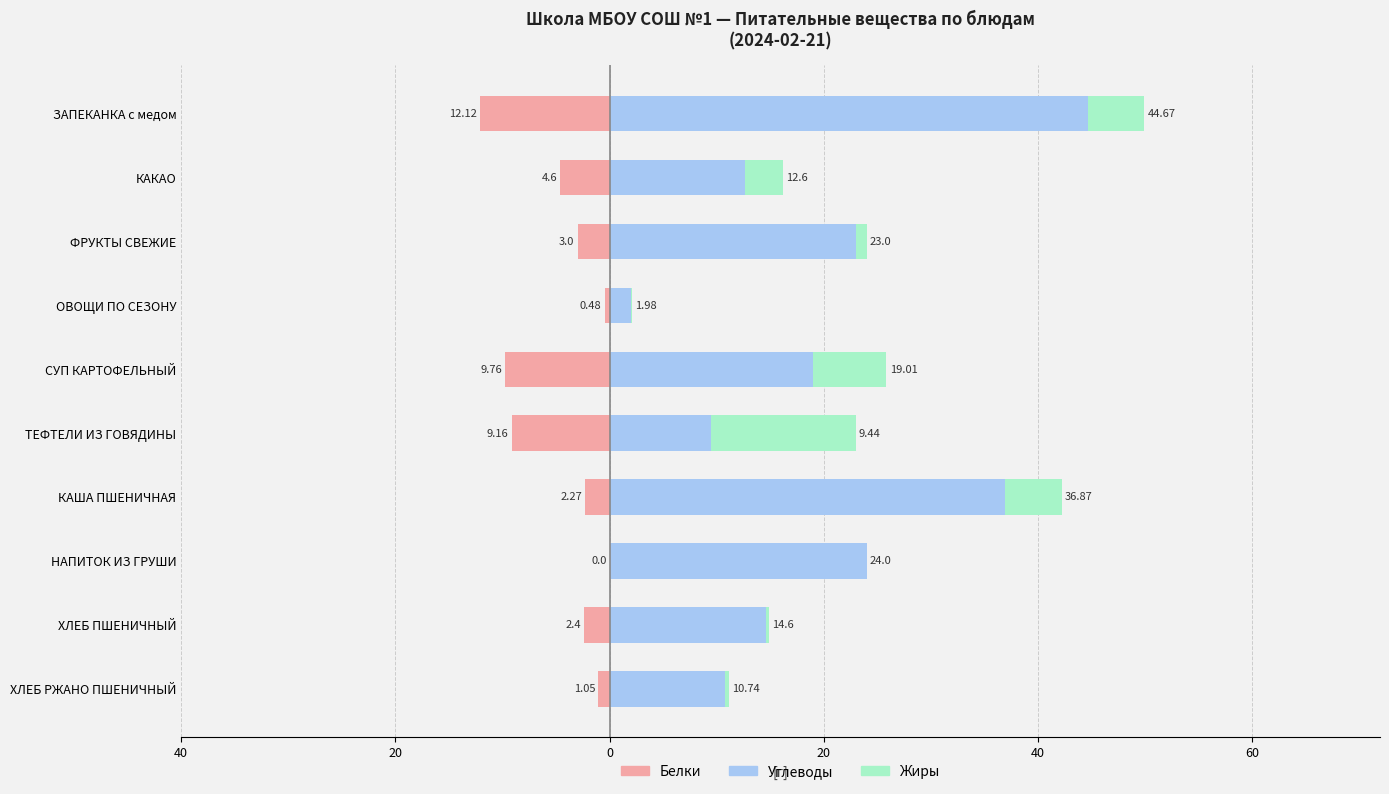

List the series in order of their peak value, lowest first.

Белки, Жиры, Углеводы